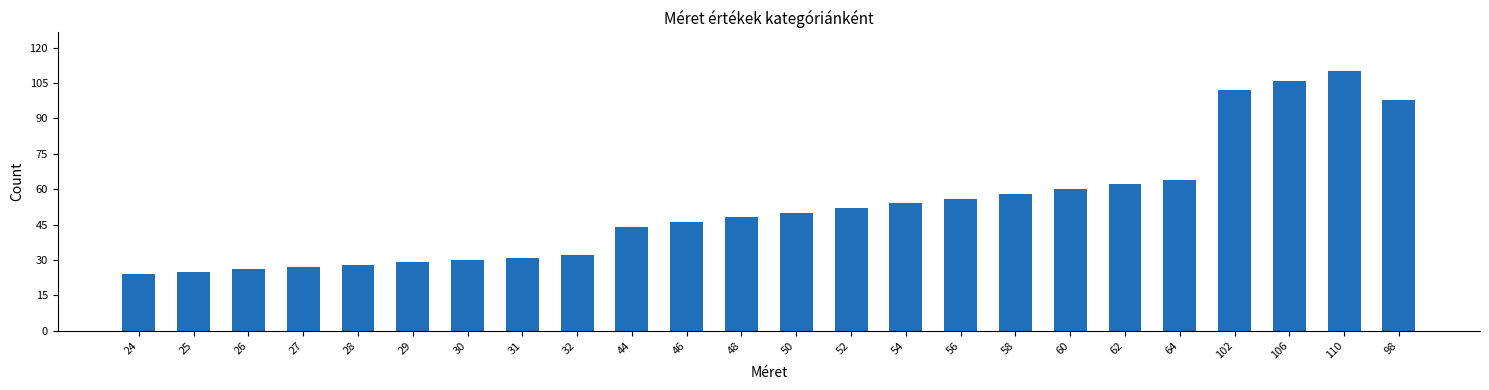

What is the label of the 9th bar from the left?

32